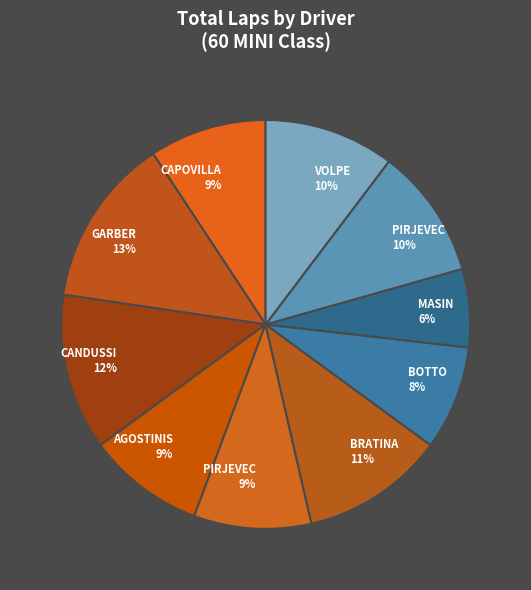

What is the largest slice in the pie chart?

GARBER JOHANNES